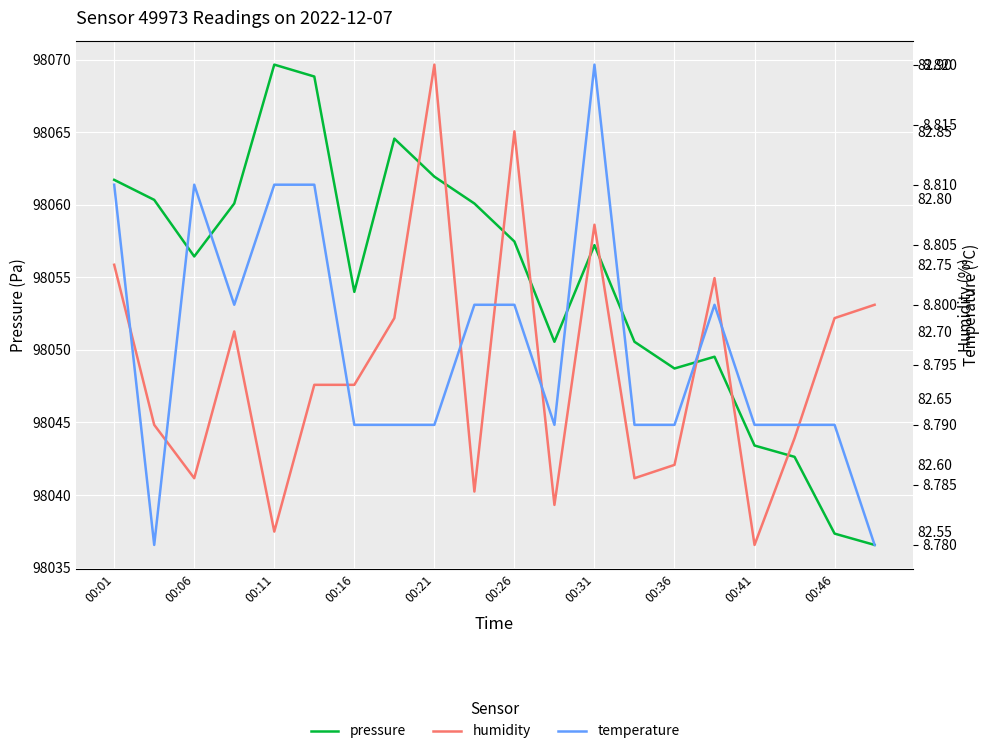

Is the value of humidity at 17 greater than the value of pressure at 00:06?

No